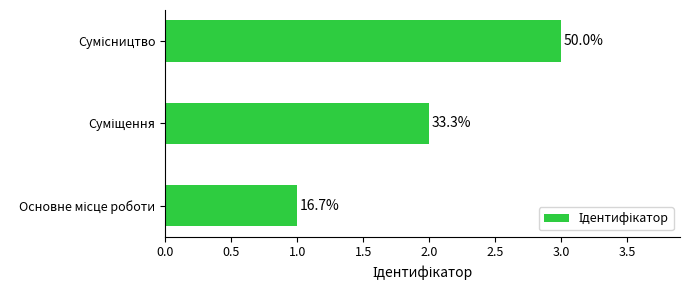

How many bars are there in total?

3